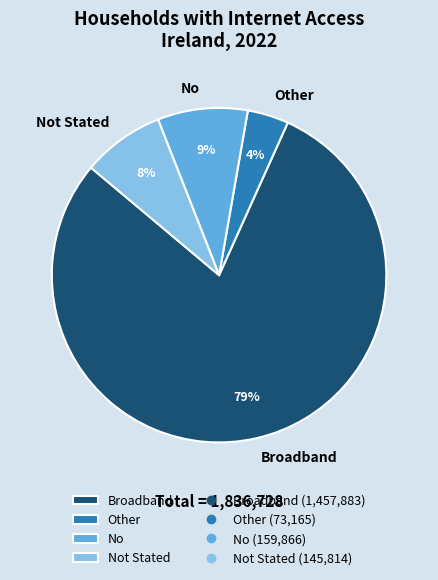

Is there a majority slice in this chart?

Yes